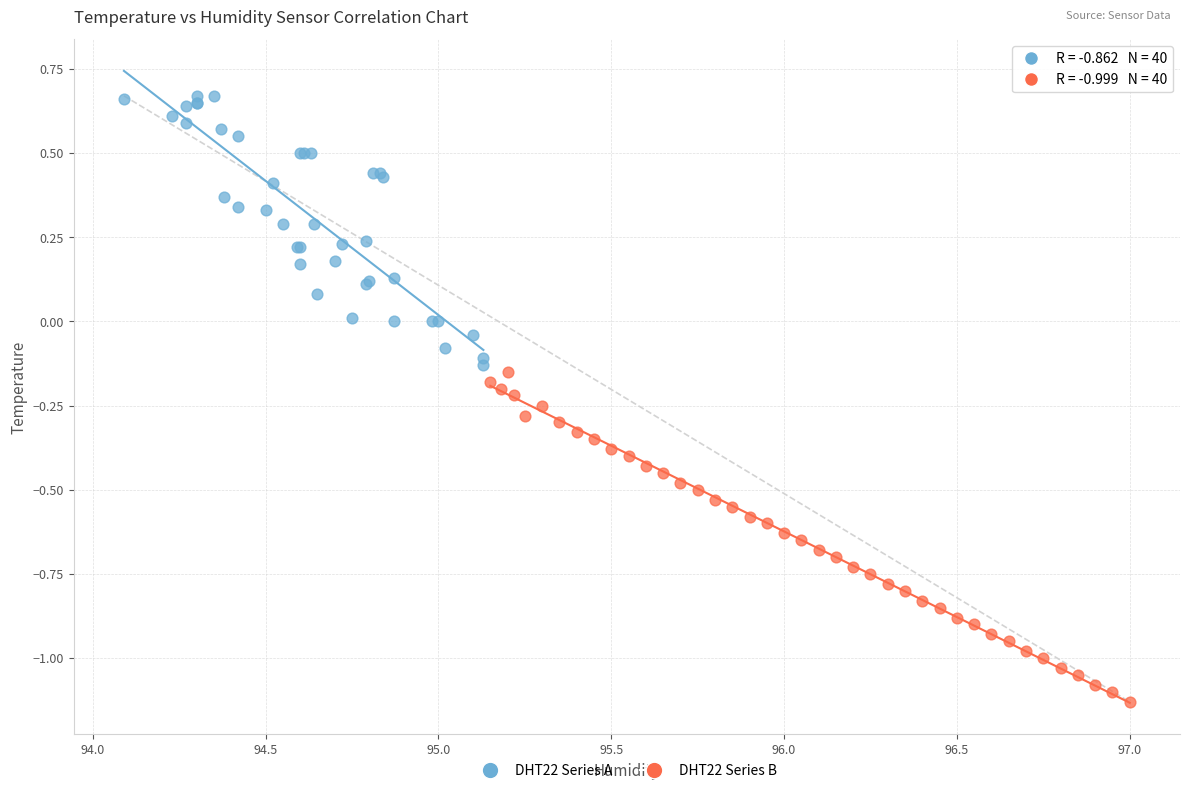

Which series reaches the maximum Y coordinate?

DHT22 Series A